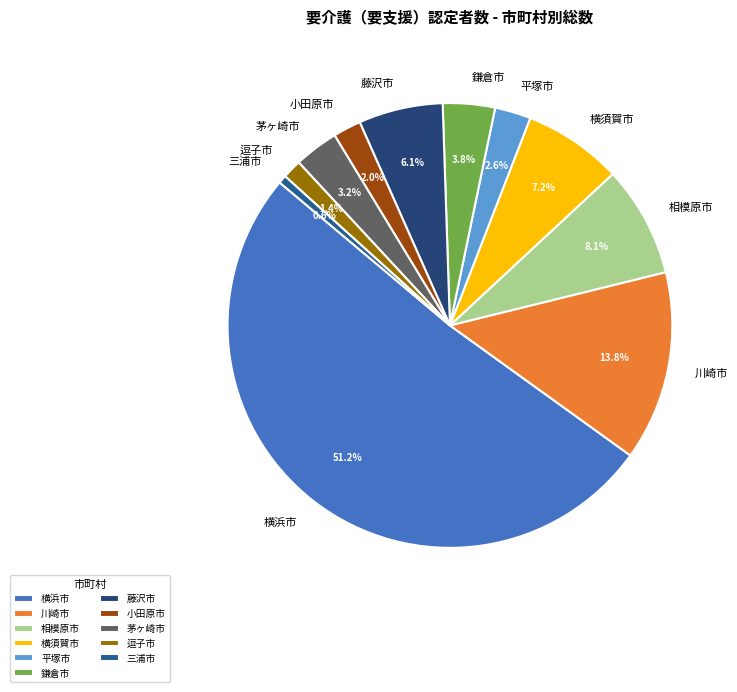

Combined, what portion of the pie is 逗子市 and 相模原市?

9.5%